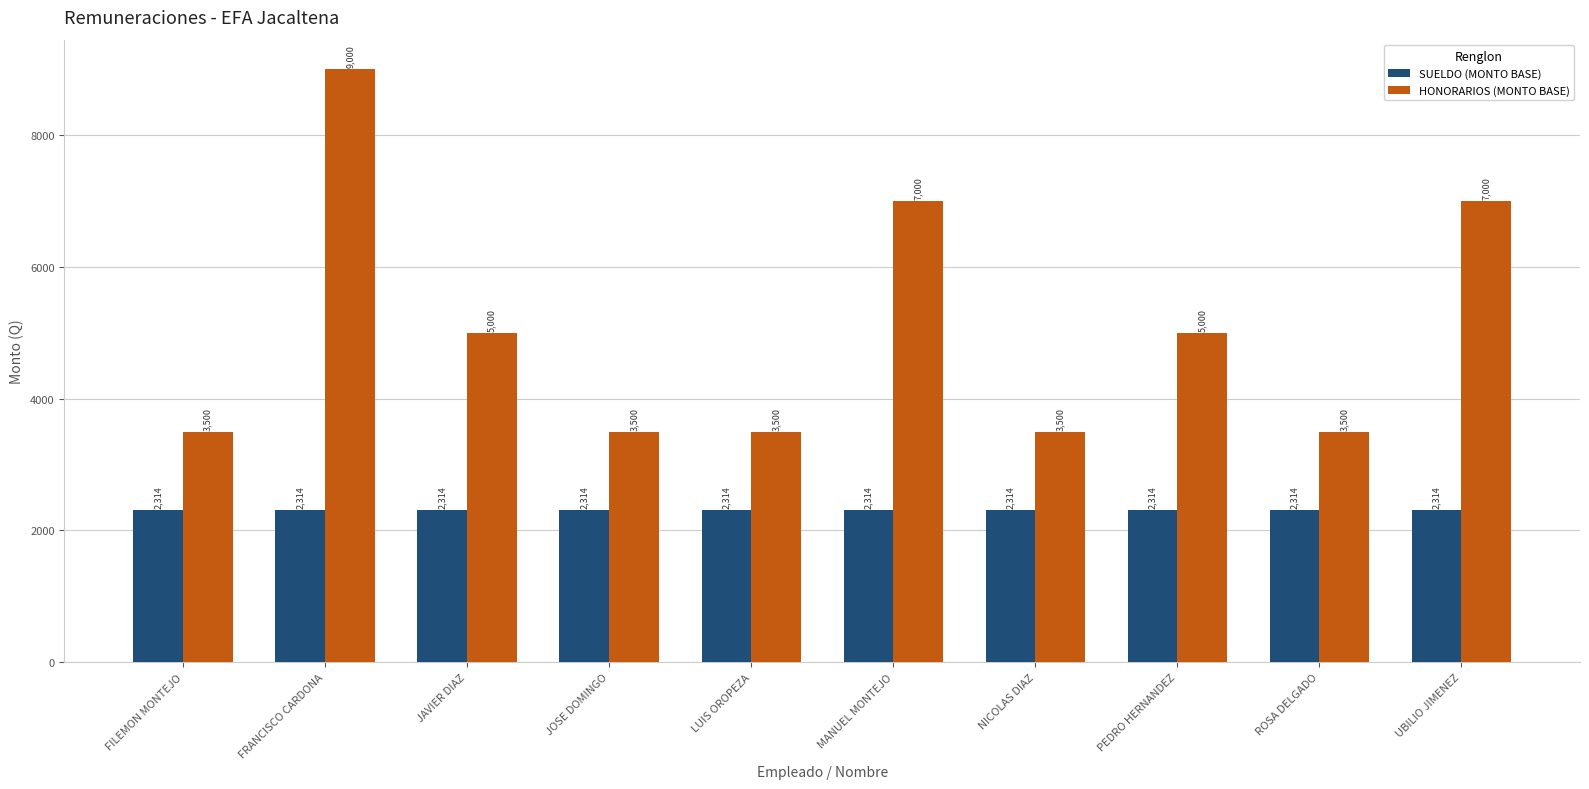

What is the maximum value for HONORARIOS (MONTO BASE)?

9000.0